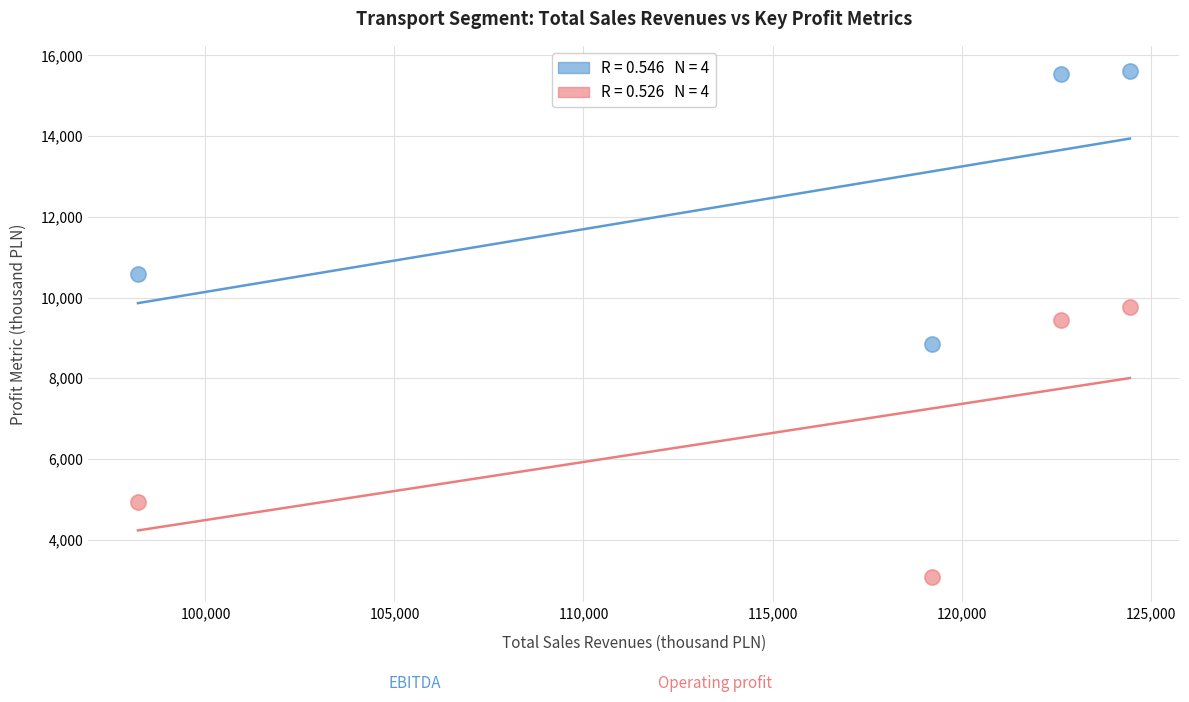

Across all data points, what is the range of X values (max minus min)?

26239